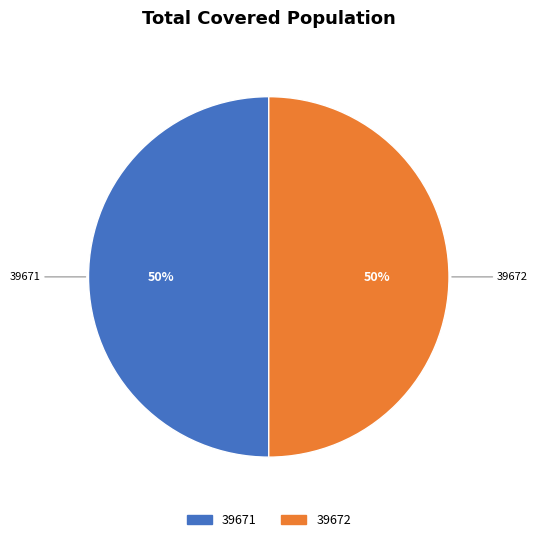

To the nearest percent, what is the combined percentage of 39672 and 39671?

100%